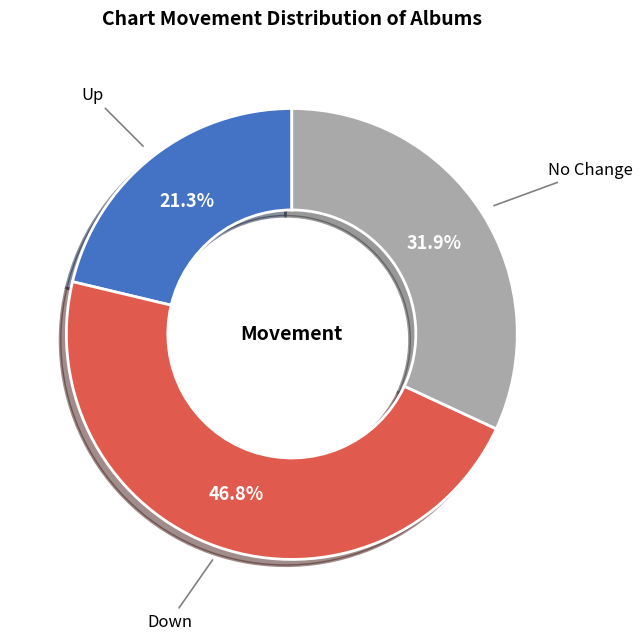

Is there a majority slice in this chart?

No